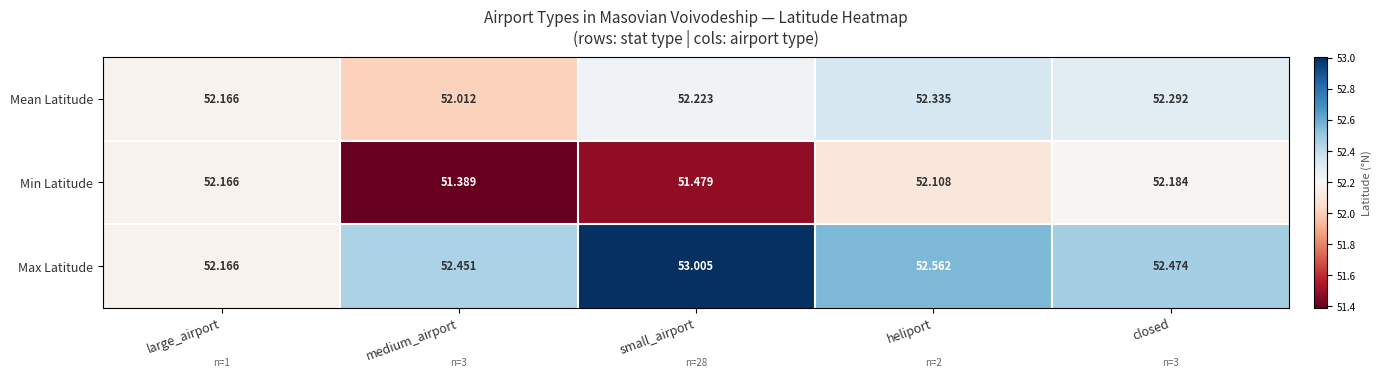

Which series has the largest total across all categories?

Max Latitude